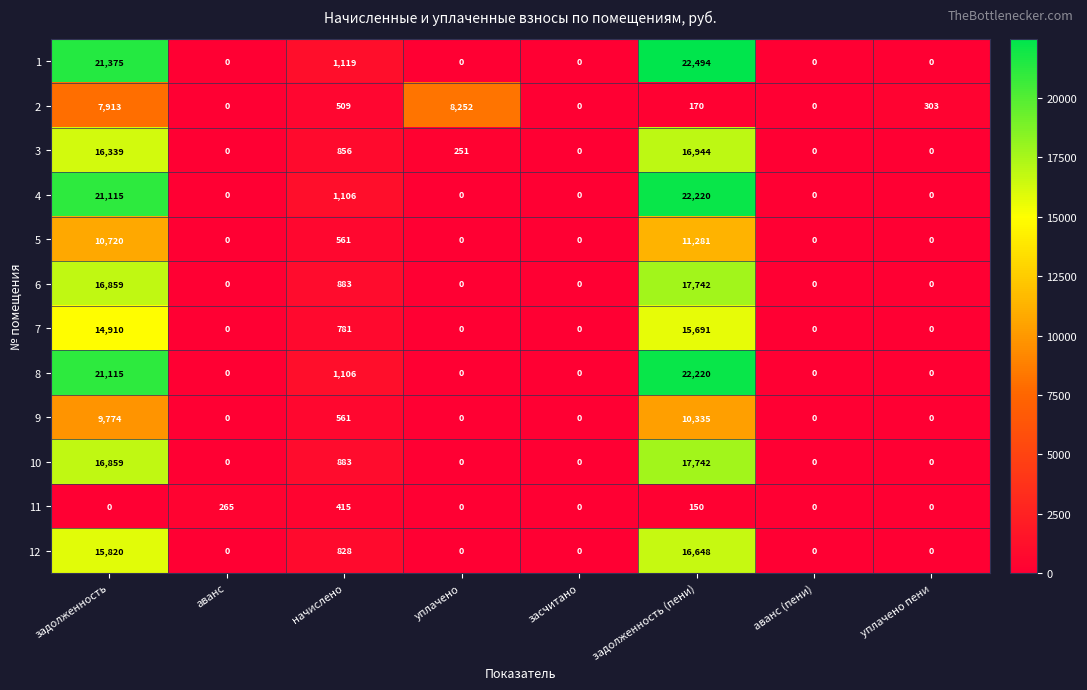

Which category has the highest value across all series?

задолженность (пени)